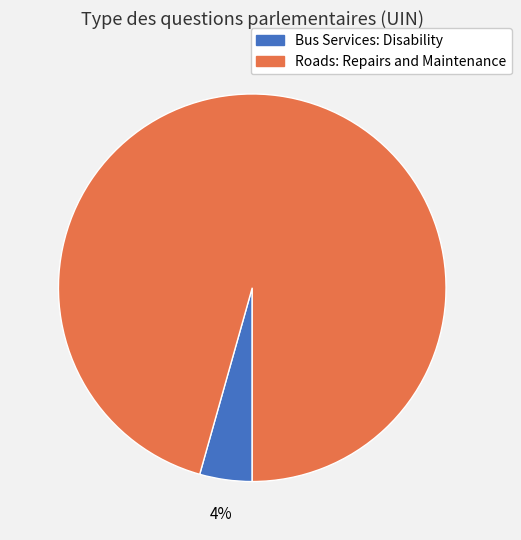

What is the smallest slice in the pie chart?

Bus Services: Disability